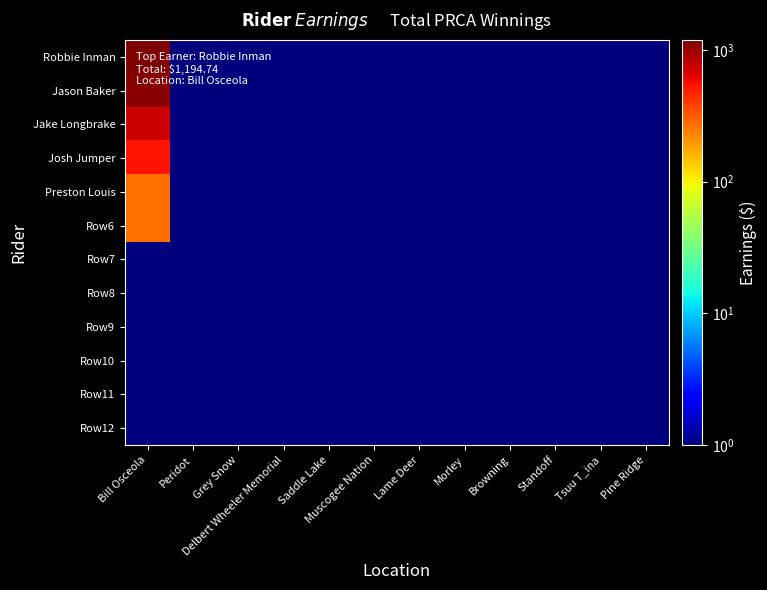

At which category does the chart reach its peak across all series?

Bill Osceola